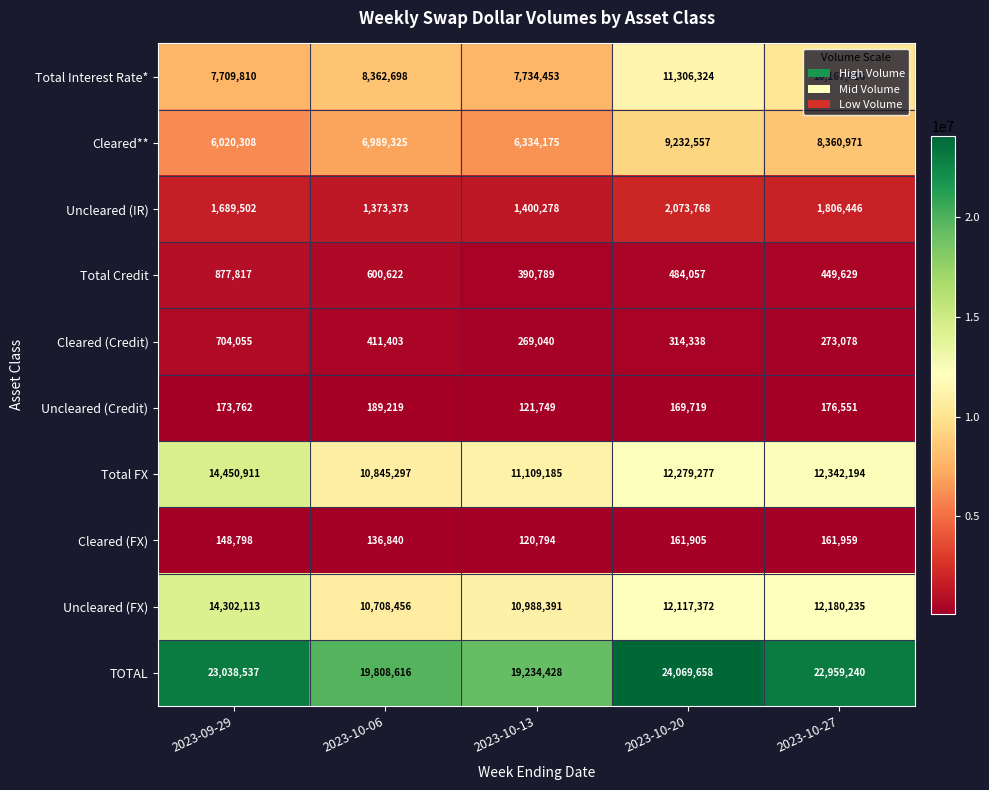

Which series changed the most between 2023-10-13 and 2023-10-20?

TOTAL